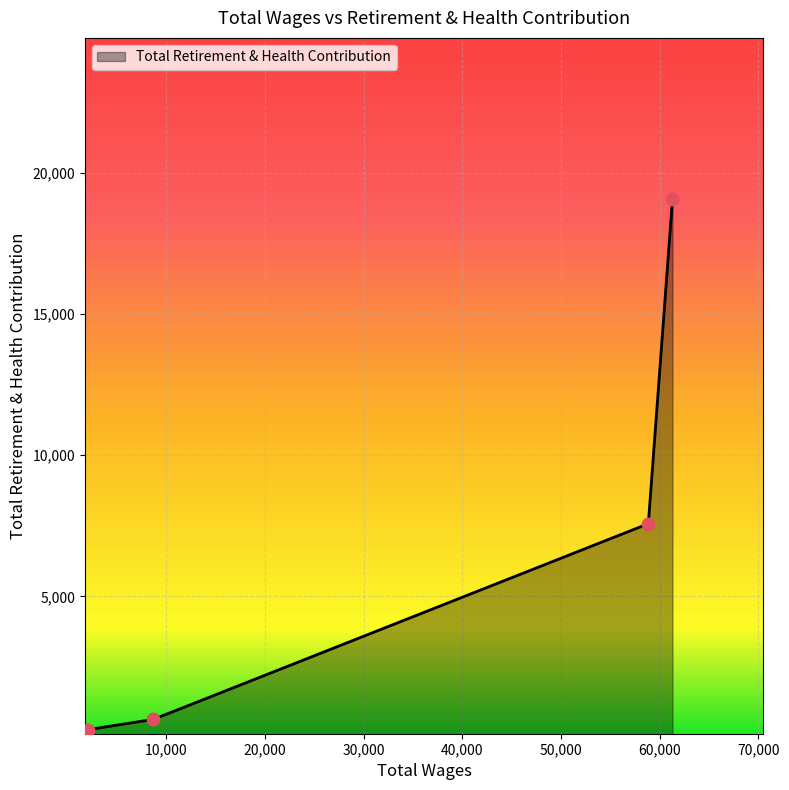

What is the maximum value shown in the chart?

19049